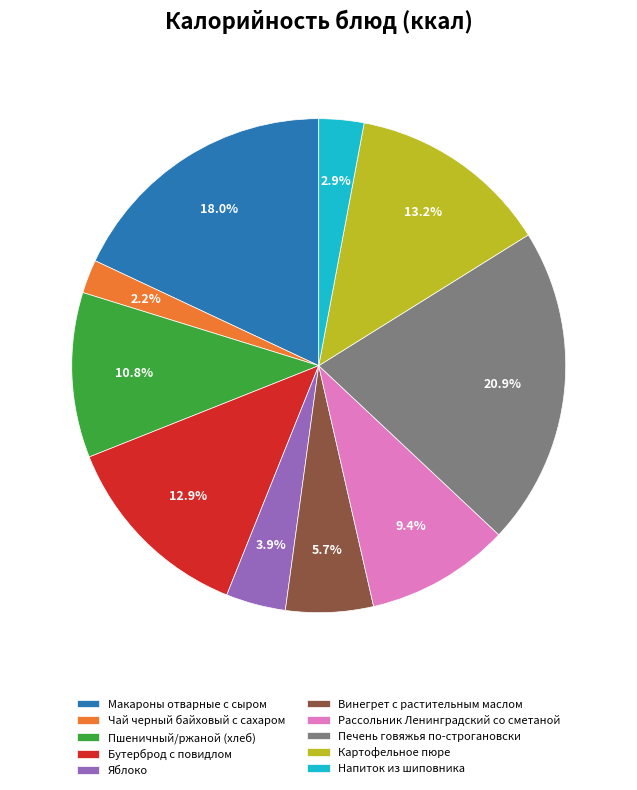

To the nearest percent, what percentage of the pie is Бутерброд с повидлом?

13%